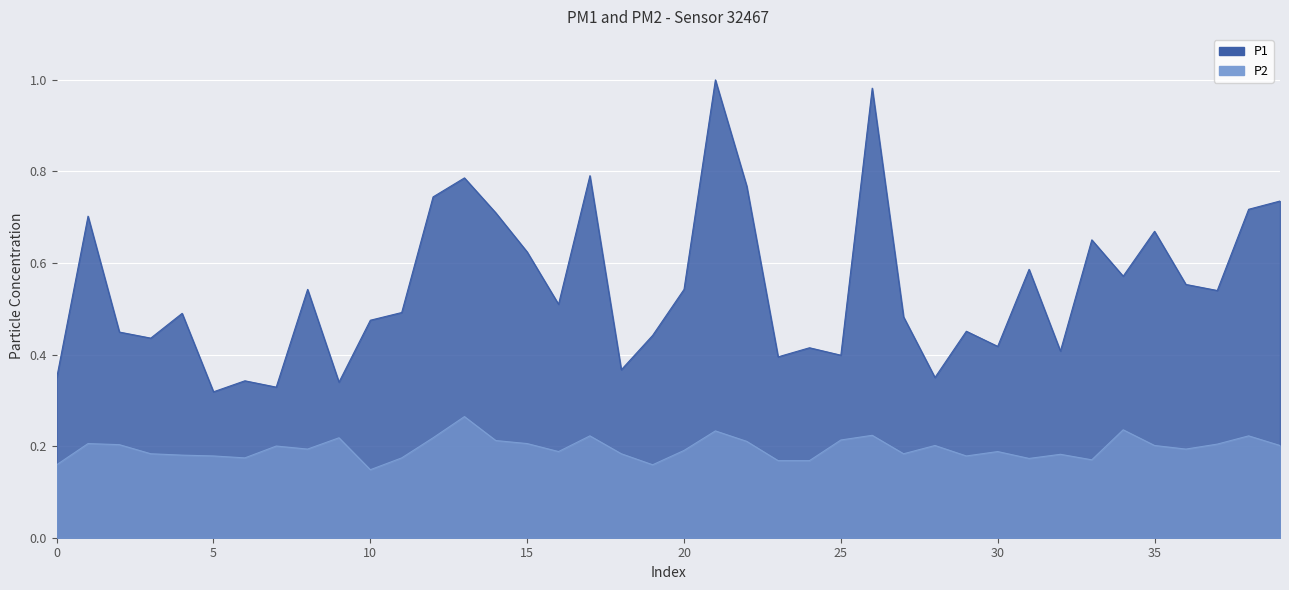

How many categories are shown in the chart?

40